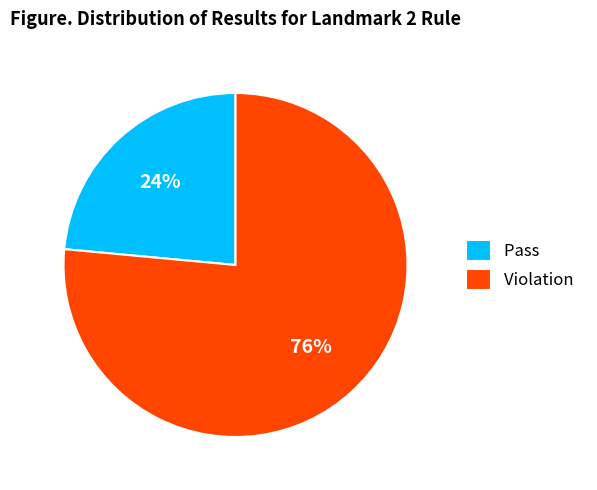

What is the majority slice?

Violation